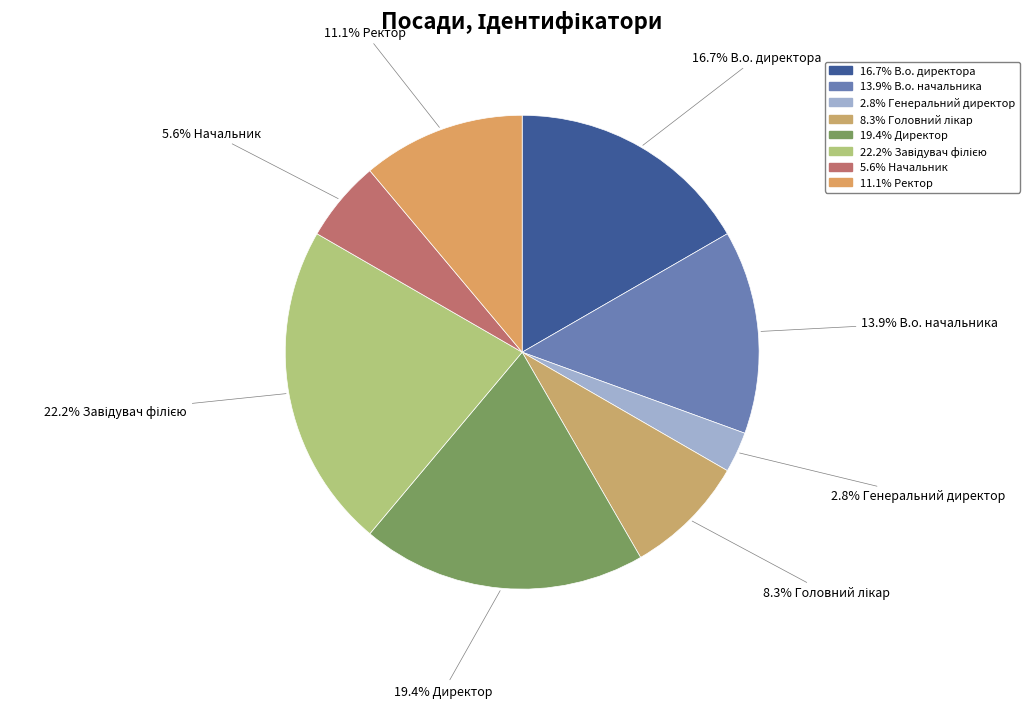

Does any single category account for the majority?

No